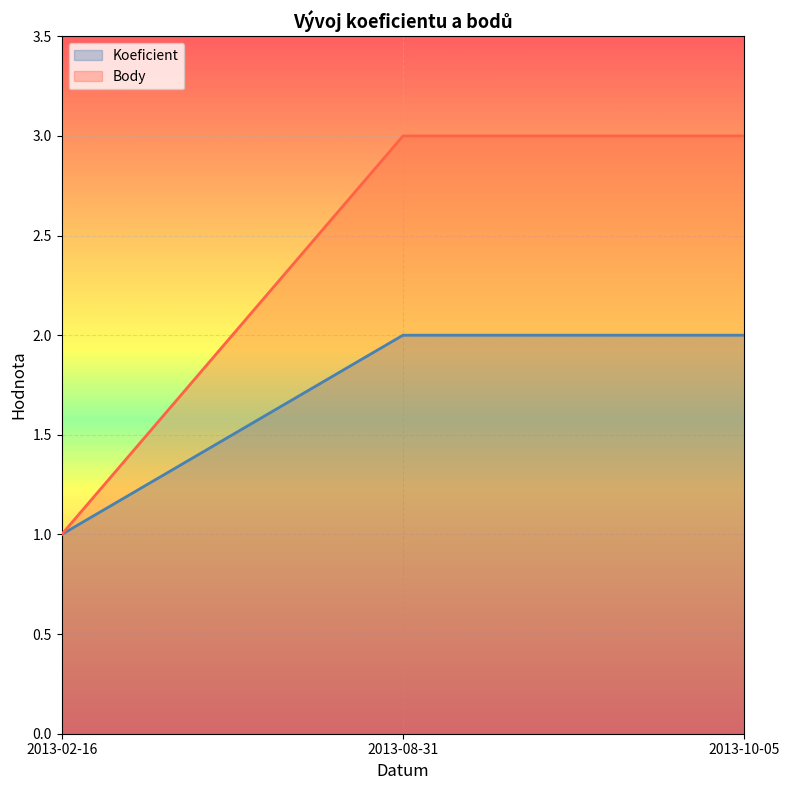

At which category is the sum across all series the highest?

2013-08-31